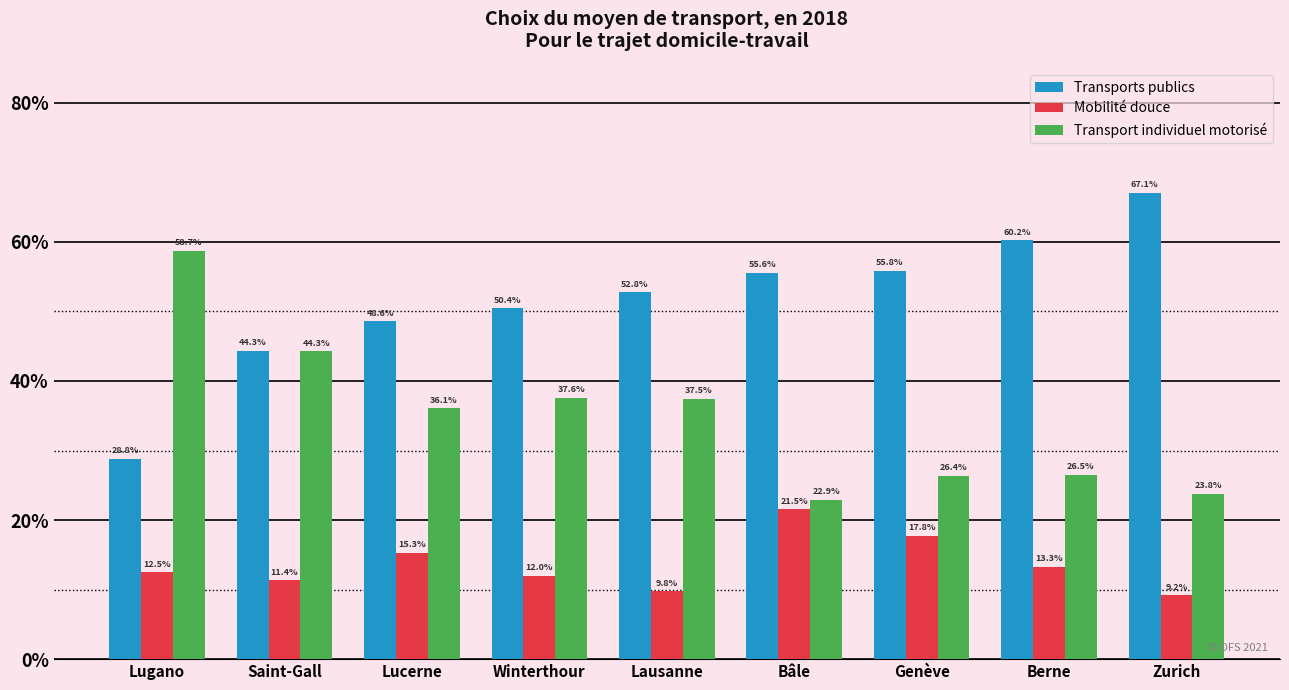

What is the label of the 5th bar from the left?

Lausanne